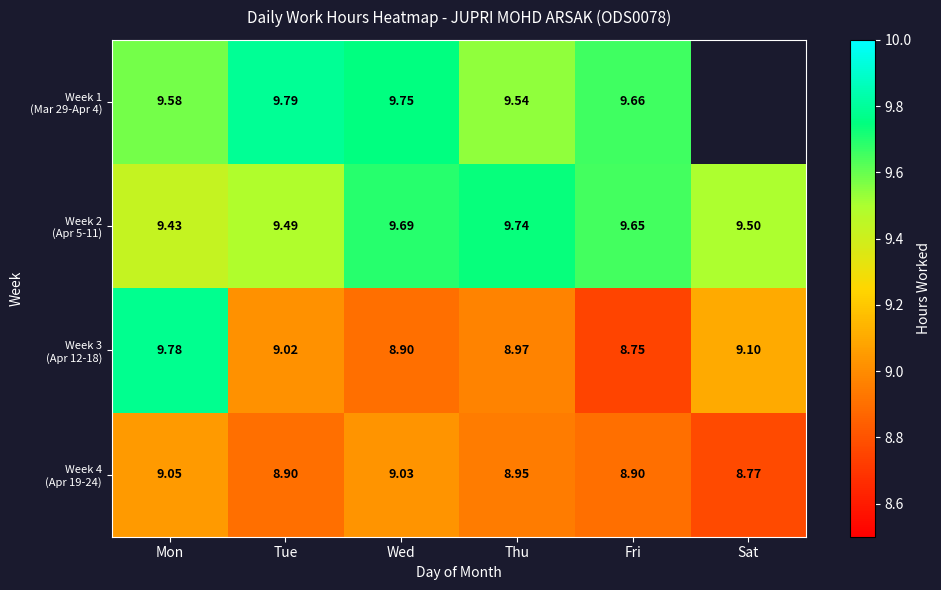

What is the total value across all series at Fri?

37.0